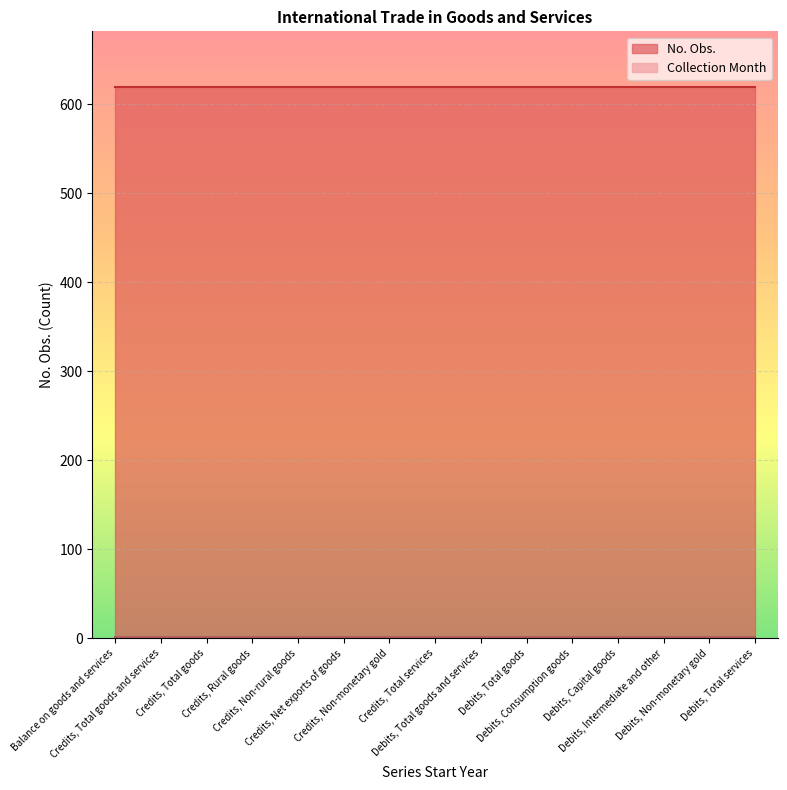

Reading left to right, transcribe all the data shown in this chart.

No. Obs.: Balance on goods and services=620	Credits, Total goods and services=620	Credits, Total goods=620	Credits, Rural goods=620	Credits, Non-rural goods=620	Credits, Net exports of goods=620	Credits, Non-monetary gold=620	Credits, Total services=620	Debits, Total goods and services=620	Debits, Total goods=620	Debits, Consumption goods=620	Debits, Capital goods=620	Debits, Intermediate and other=620	Debits, Non-monetary gold=620	Debits, Total services=620
Collection Month: Balance on goods and services=1	Credits, Total goods and services=1	Credits, Total goods=1	Credits, Rural goods=1	Credits, Non-rural goods=1	Credits, Net exports of goods=1	Credits, Non-monetary gold=1	Credits, Total services=1	Debits, Total goods and services=1	Debits, Total goods=1	Debits, Consumption goods=1	Debits, Capital goods=1	Debits, Intermediate and other=1	Debits, Non-monetary gold=1	Debits, Total services=1